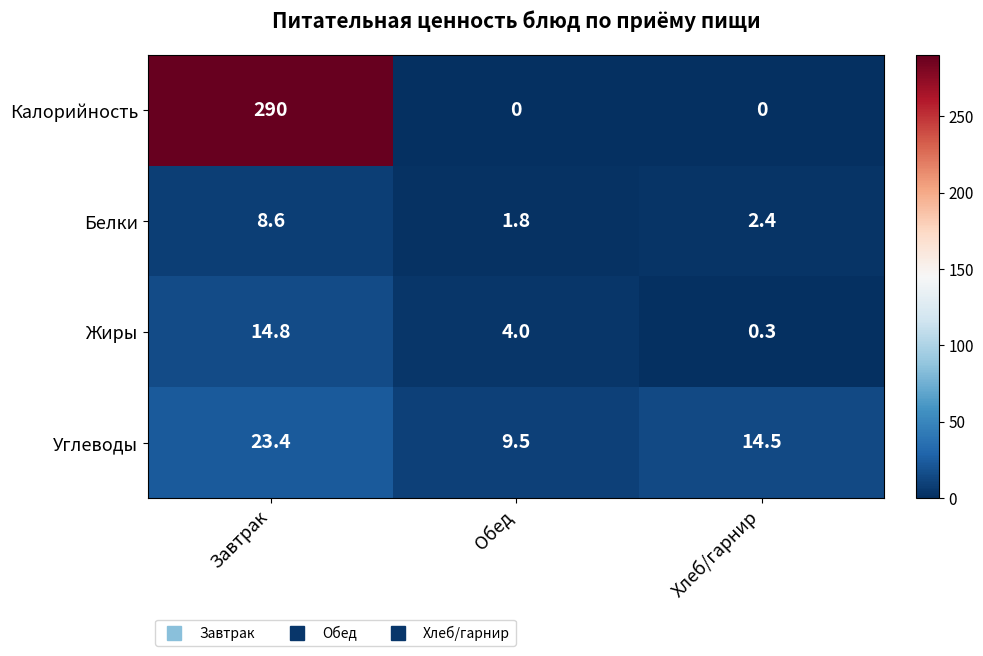

At which category is the sum across all series the highest?

Завтрак